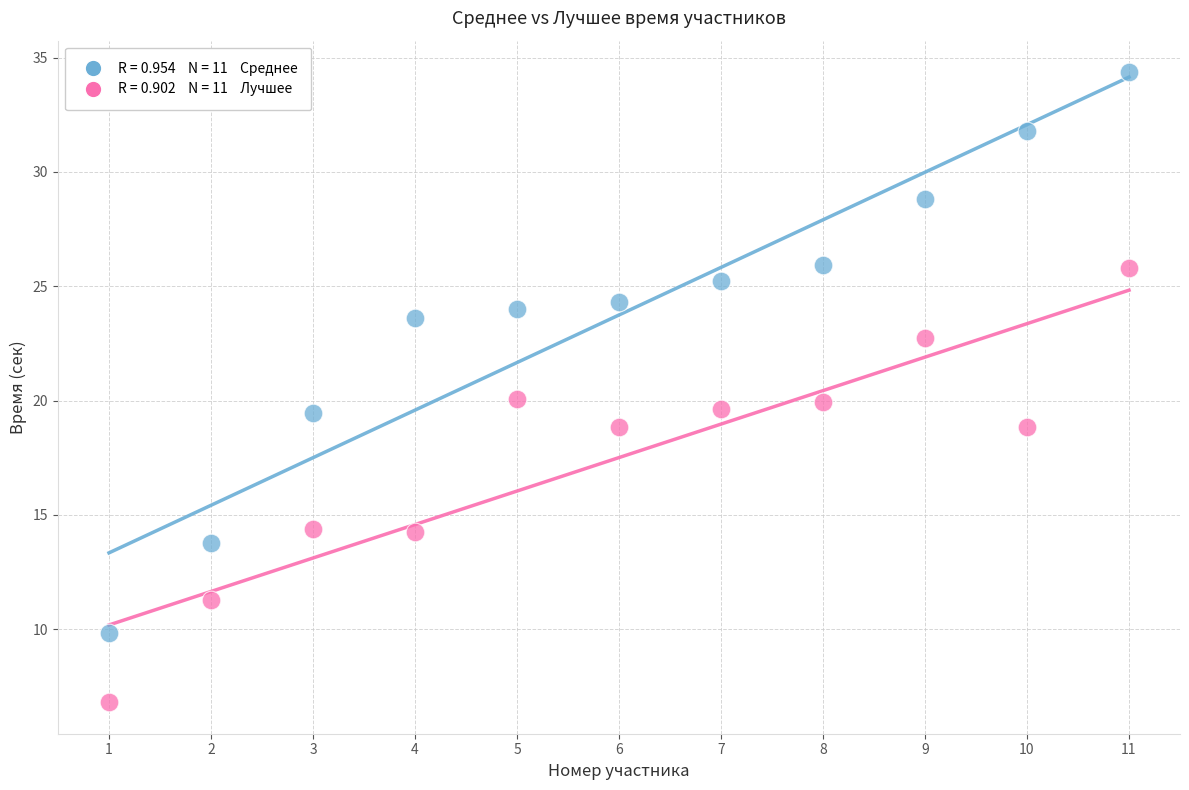

Across all data points, what is the range of X values (max minus min)?

10.0